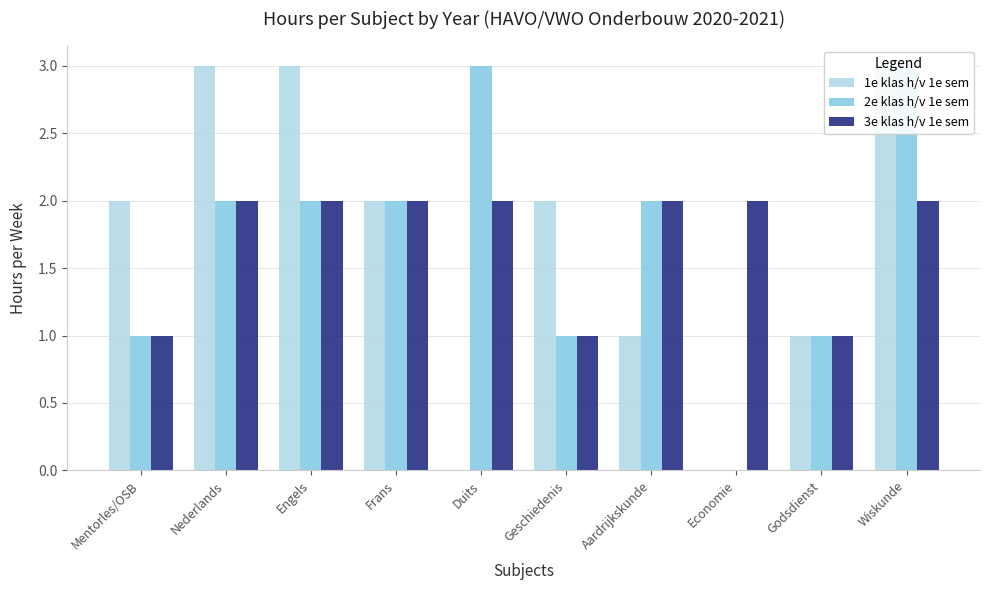

Rank the categories by 1e klas h/v 1e sem value from lowest to highest.

Duits, Economie, Aardrijkskunde, Godsdienst, Mentorles/OSB, Frans, Geschiedenis, Nederlands, Engels, Wiskunde